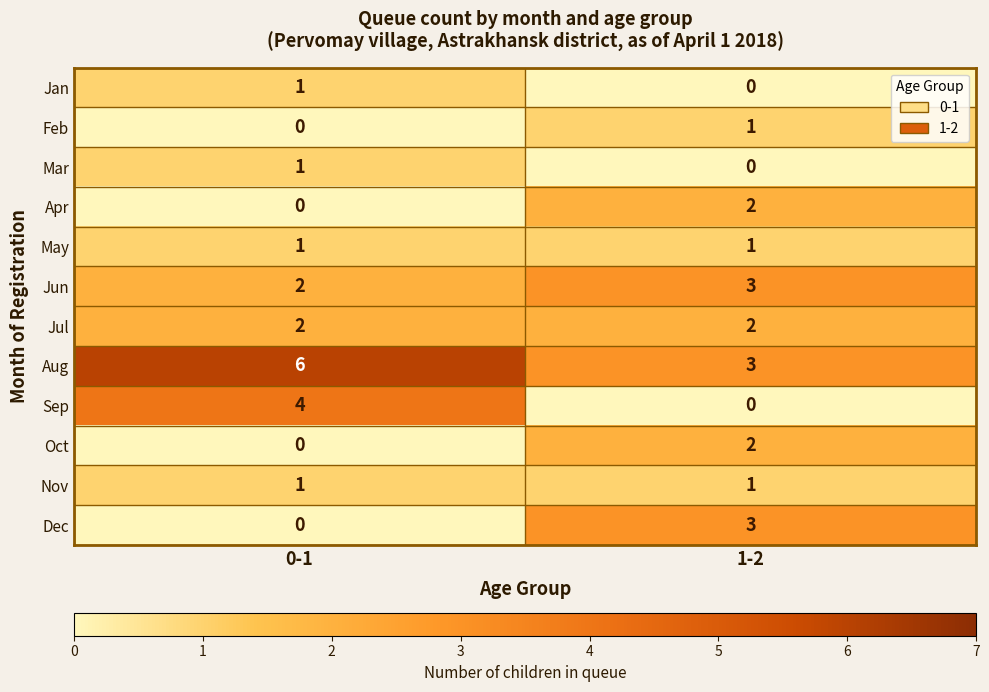

Reading right to left, transcribe all the data shown in this chart.

Jan: 0	1
Feb: 1	0
Mar: 0	1
Apr: 2	0
May: 1	1
Jun: 3	2
Jul: 2	2
Aug: 3	6
Sep: 0	4
Oct: 2	0
Nov: 1	1
Dec: 3	0